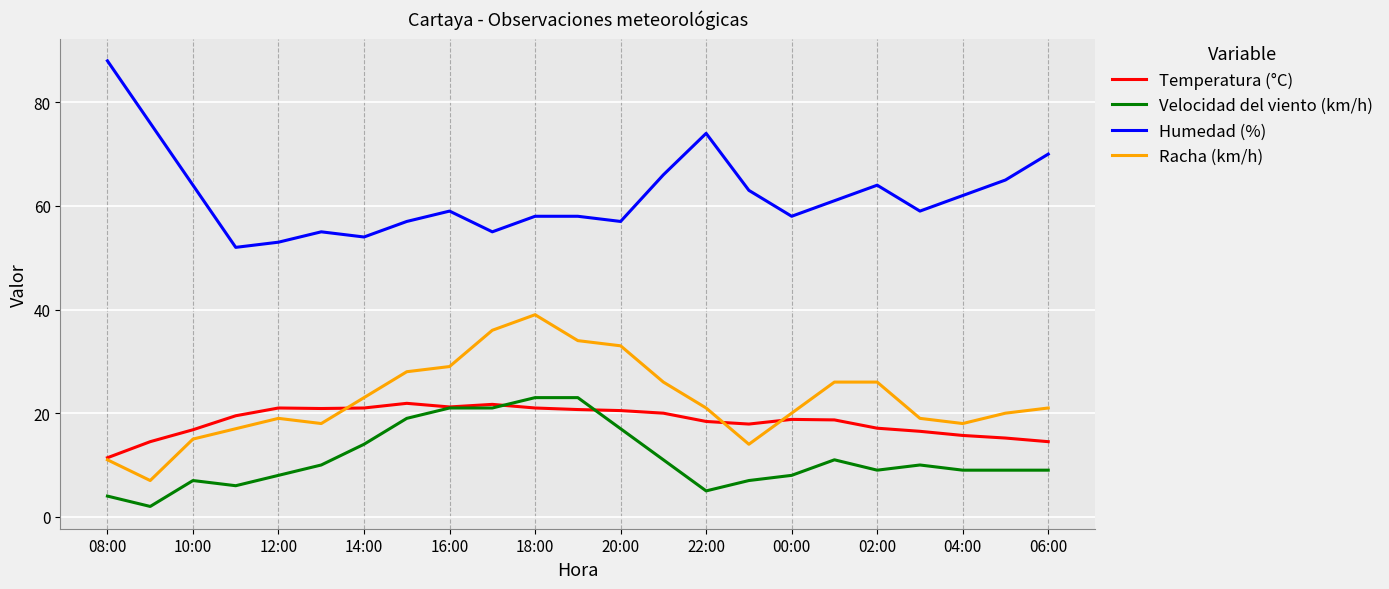

True or false: Velocidad del viento (km/h) and Racha (km/h) cross at least once.

False